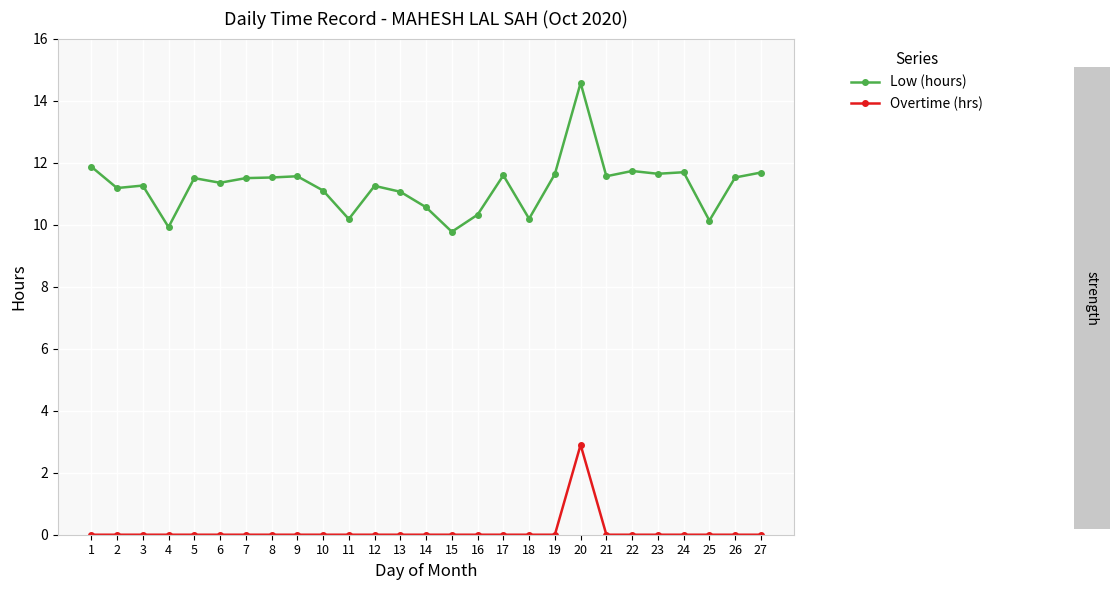

Is the value of Overtime (hrs) at 24 greater than the value of Low (hours) at 4?

No